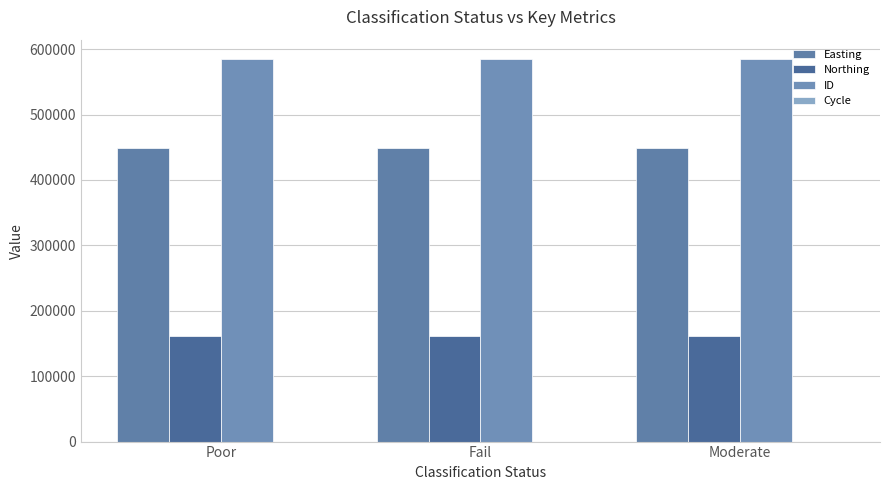

Which series has the largest total across all categories?

ID